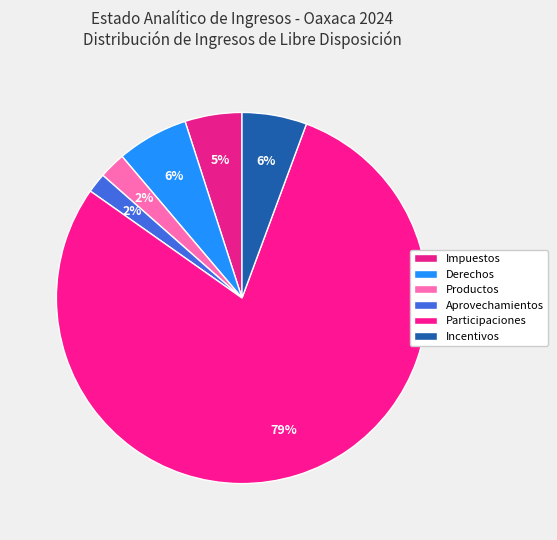

To the nearest percent, what is the difference between the largest and smallest slice percentages?

77%